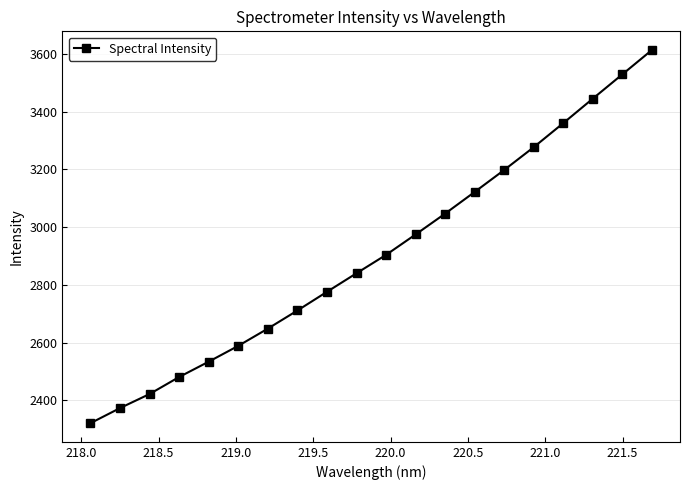

What is the greatest value displayed?

3613.2